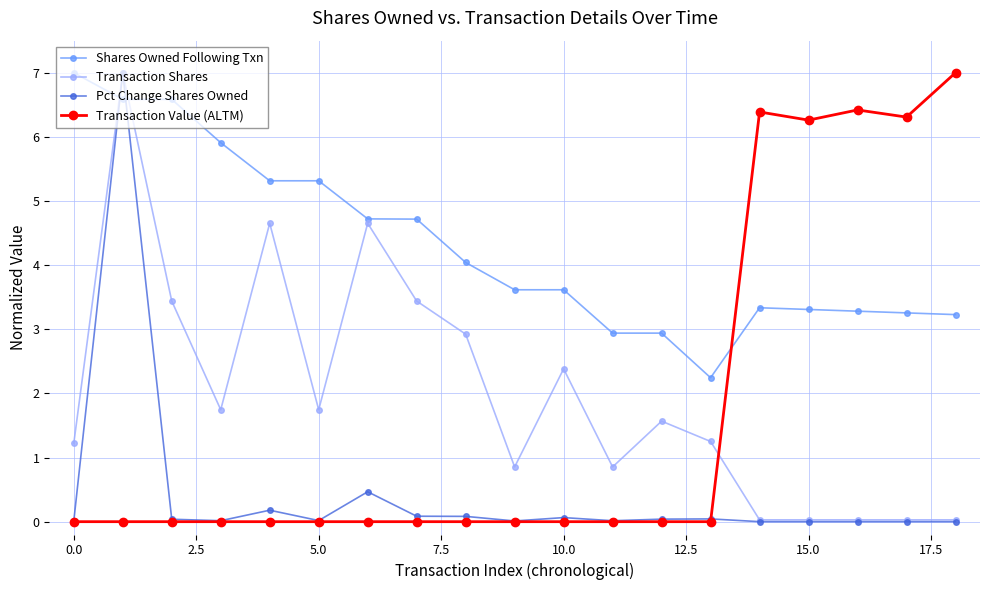

True or false: Transaction Value (ALTM) has more than 0 interior local peaks.

True